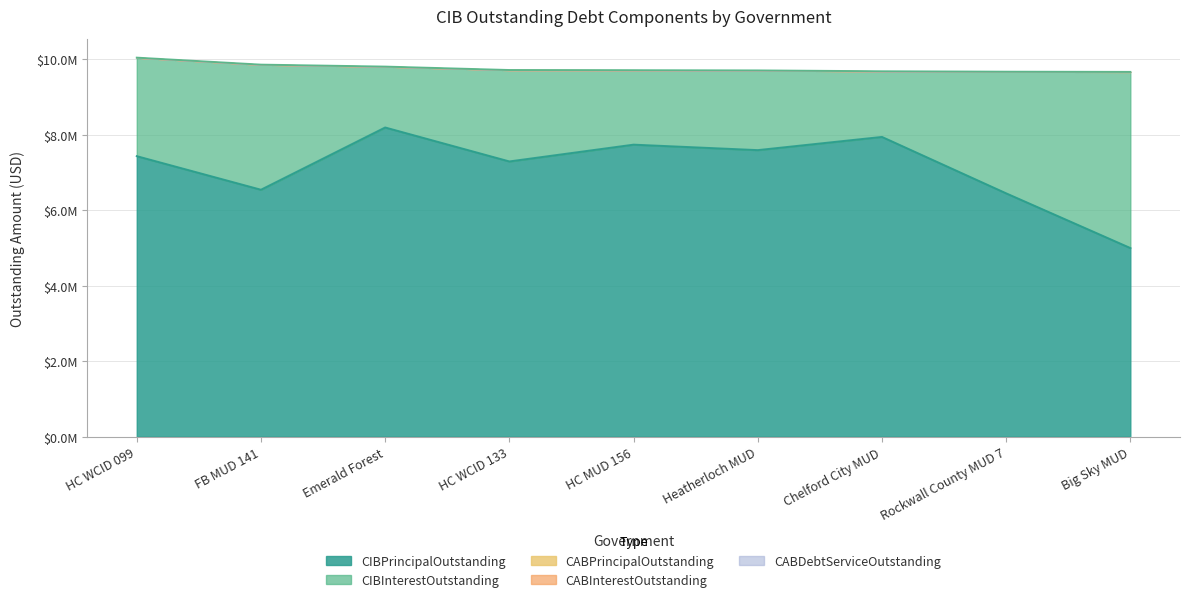

What is the label of the 2nd point from the right?

Rockwall County MUD 7